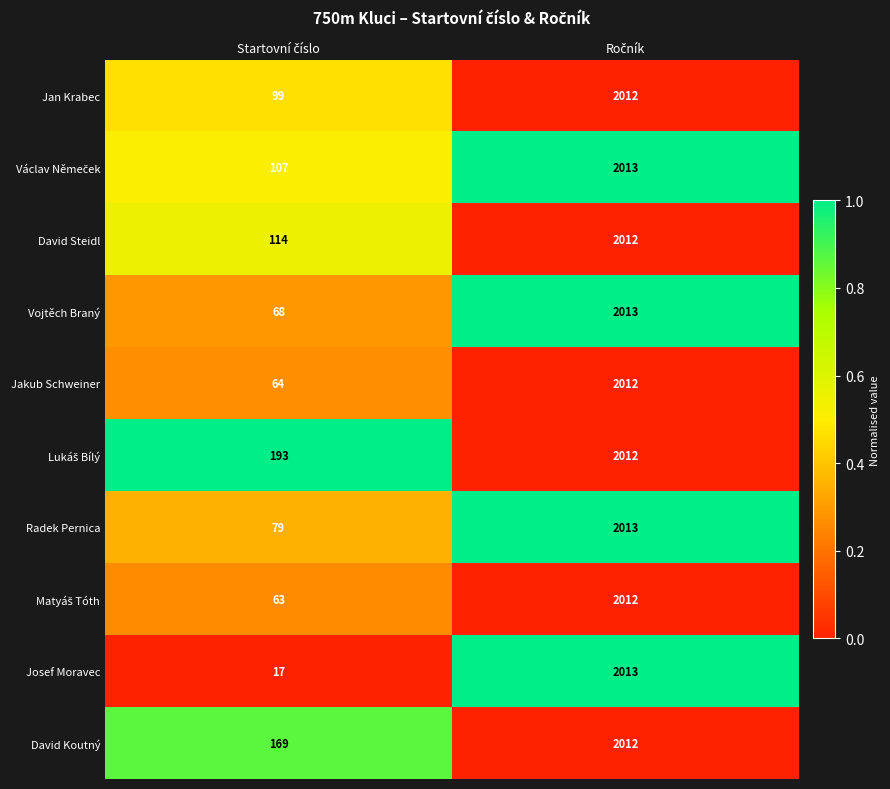

What is the sum of all Vojtěch Braný values?

2081